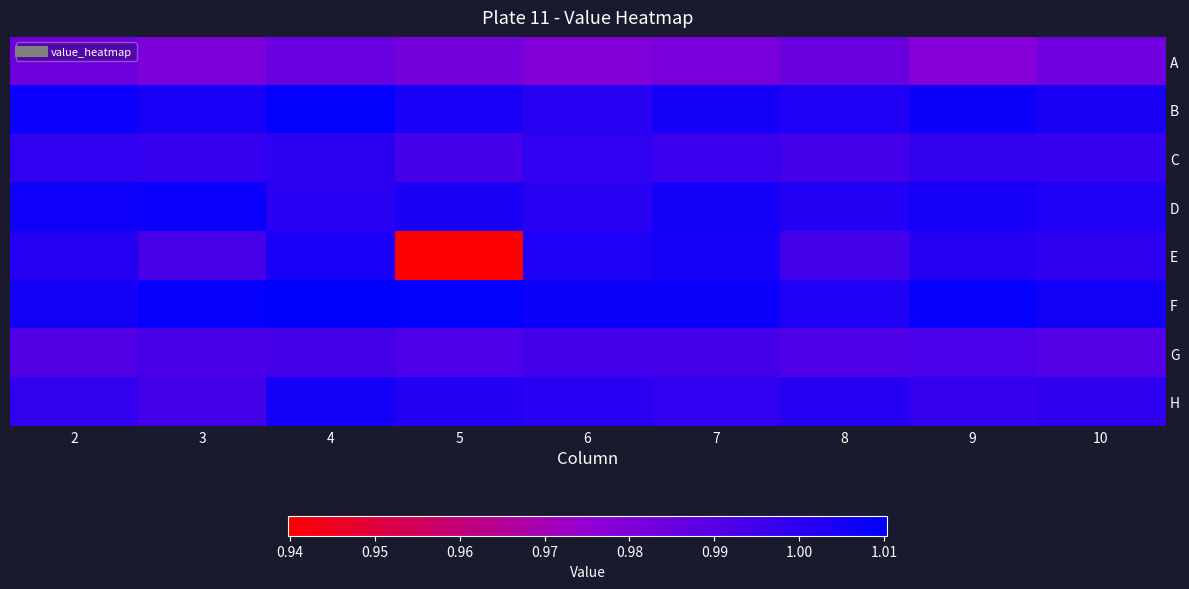

Count the number of categories in the chart.

9